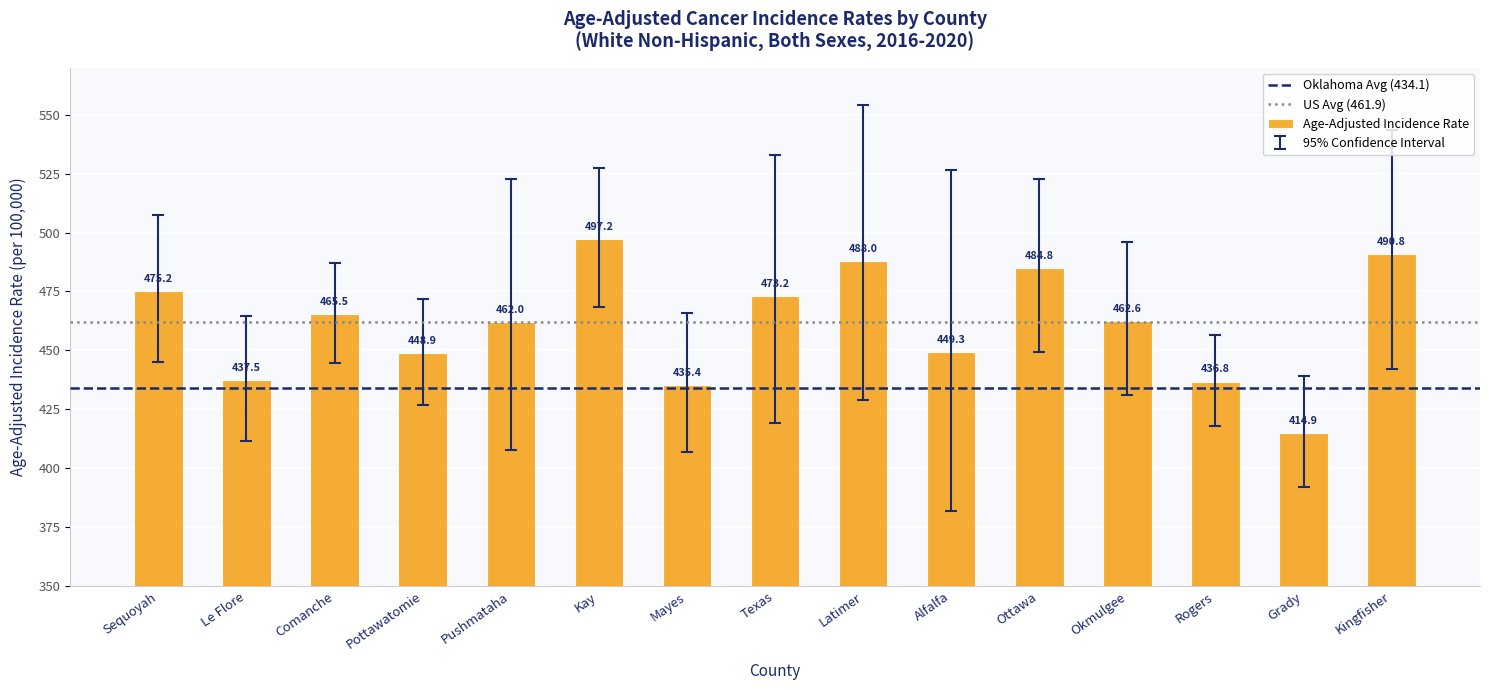

How many series are shown in this chart?

1